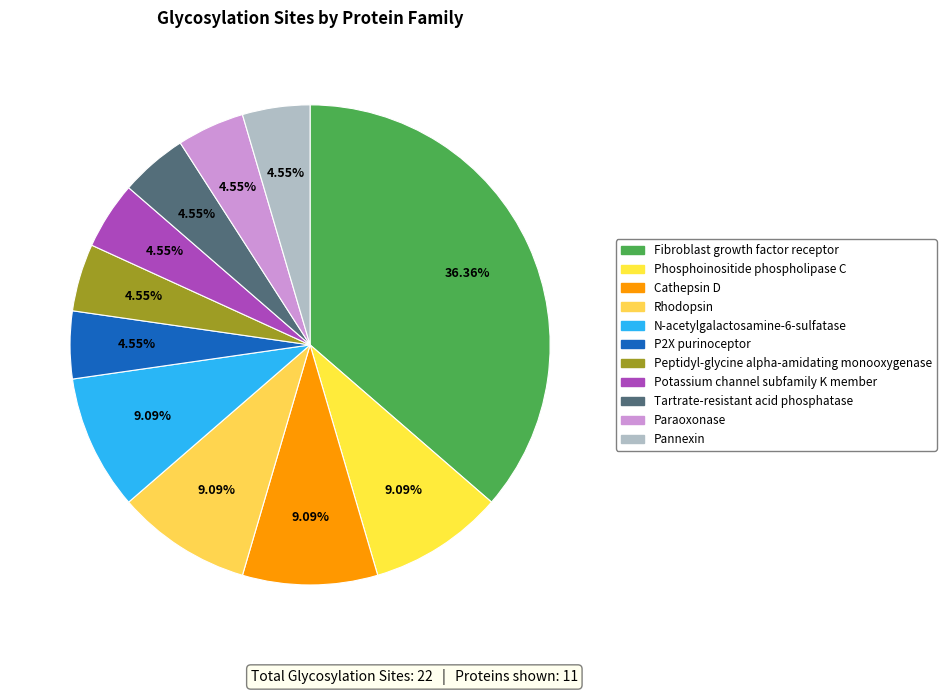

The Tartrate-resistant acid phosphatase slice represents 15% of the pie. True or false?

False